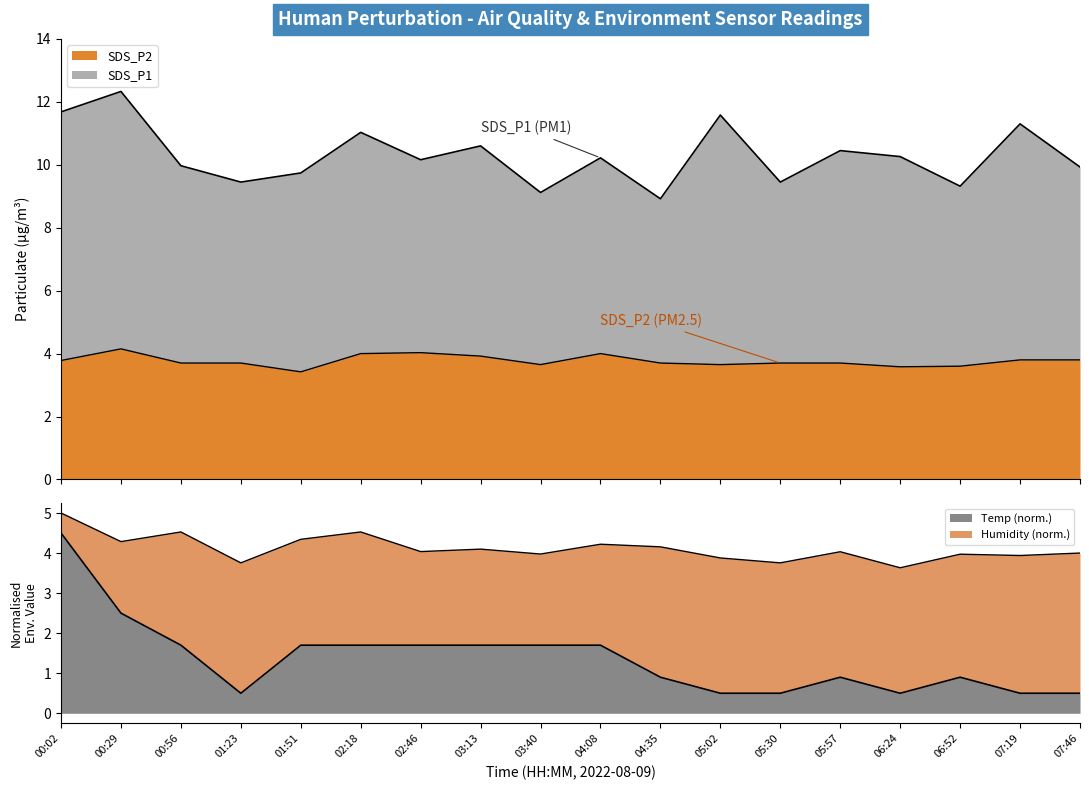

True or false: Temp and SDS_P1 cross at least once.

False